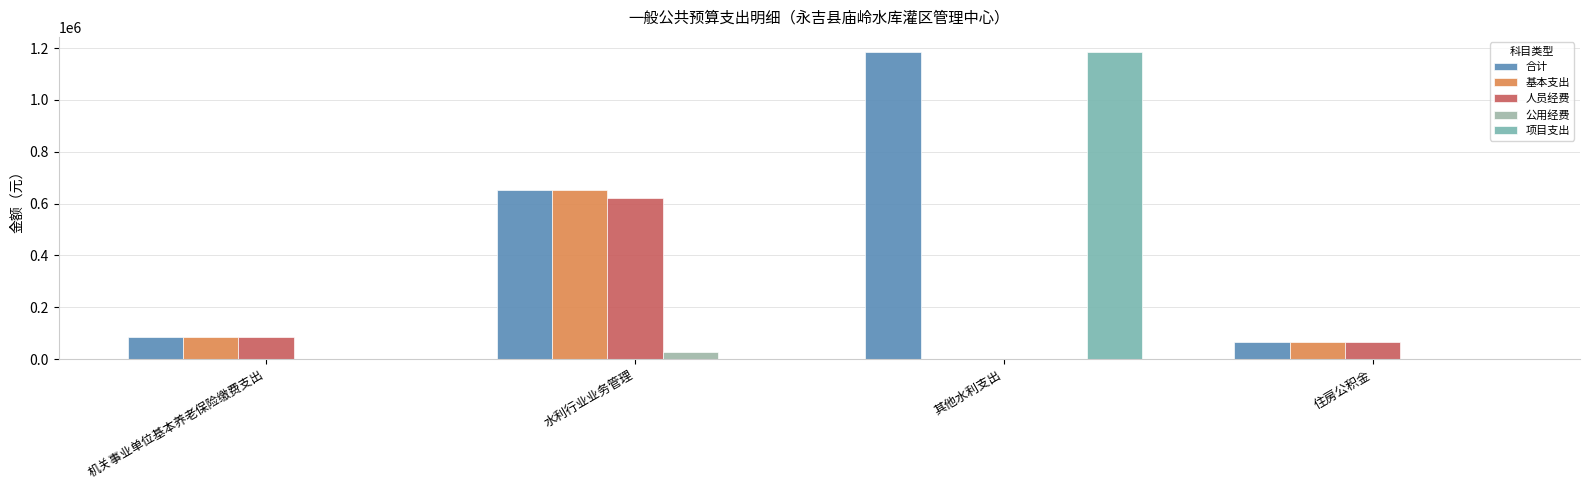

What is the difference between the maximum and minimum values in the 公用经费 series?

28563.9